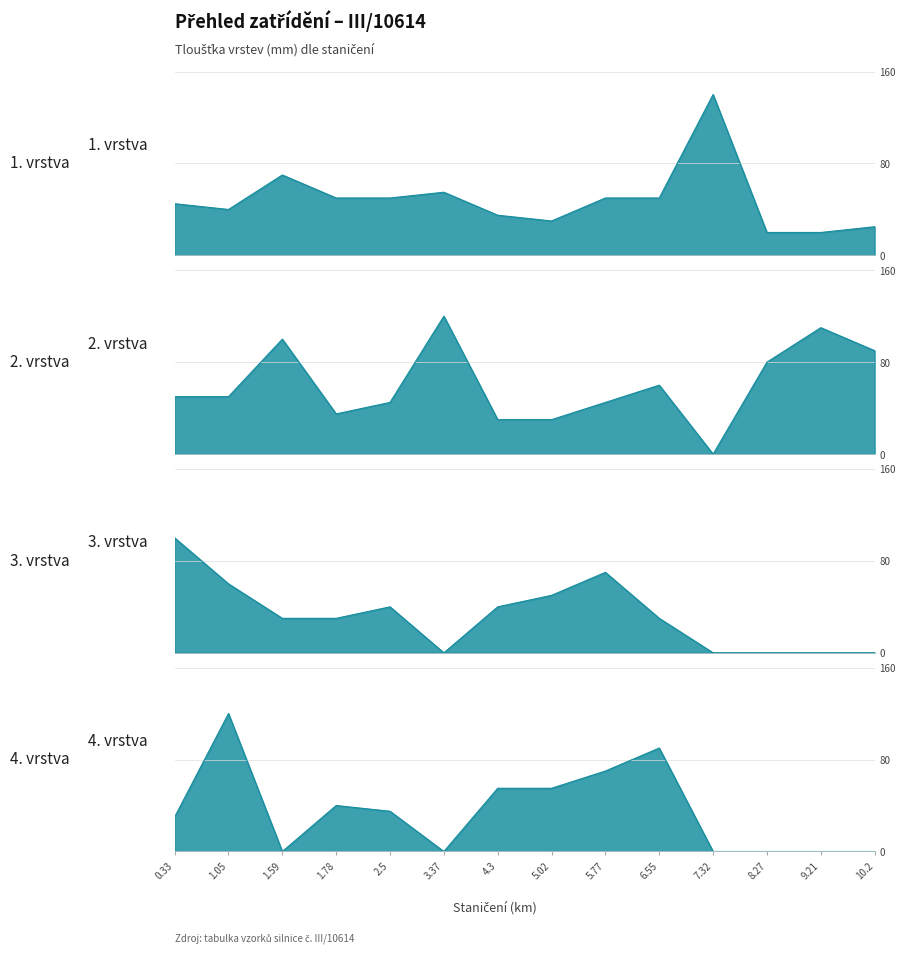

Does the chart have visible grid lines?

Yes